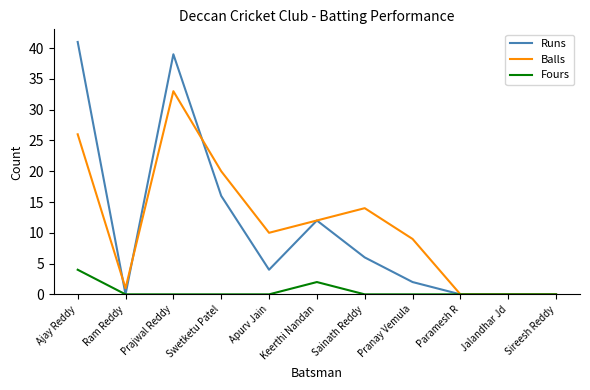

True or false: Fours has a value of 4 at Ajay Reddy.

True